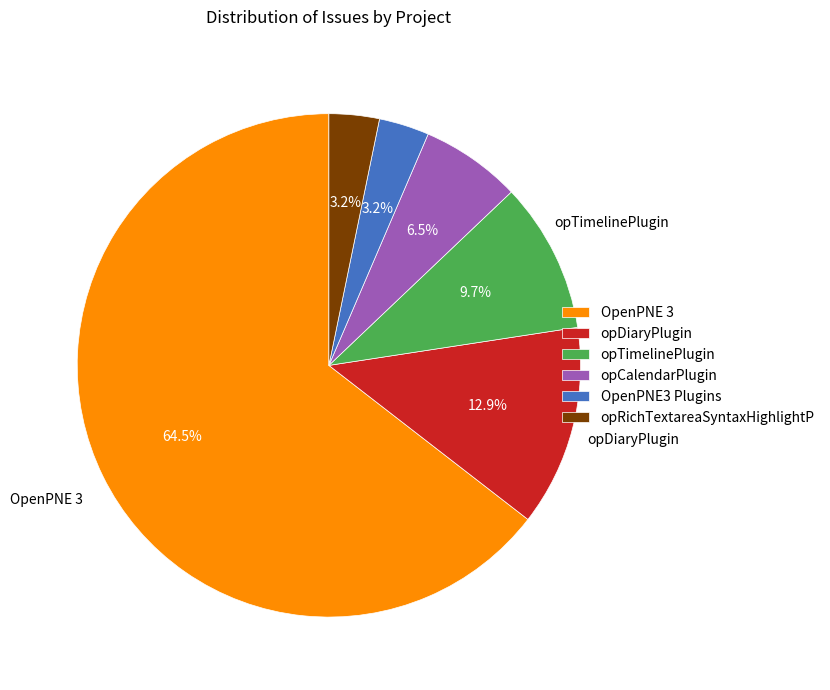

What is the total percentage of OpenPNE 3 and opDiaryPlugin?

77.4%